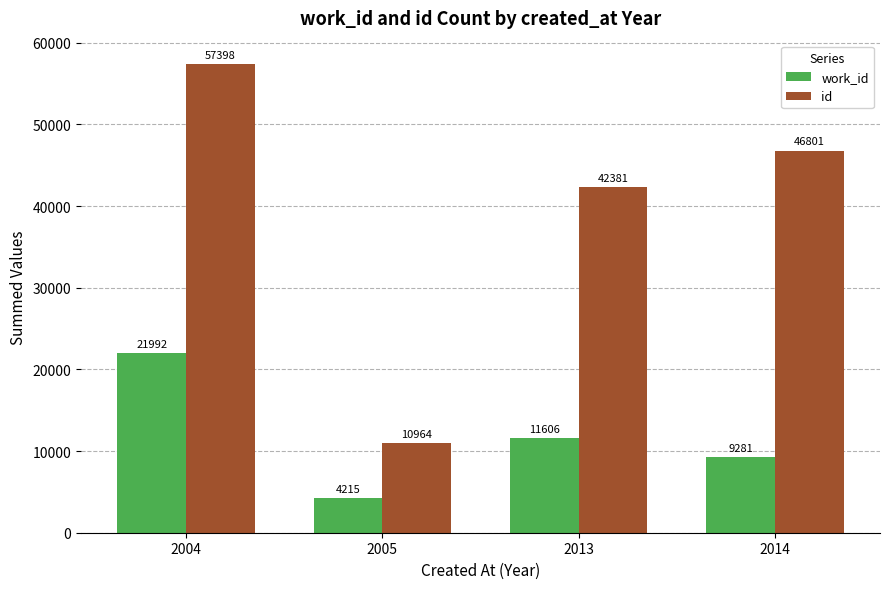

How many work_id values are between 9281 and 21992?

3